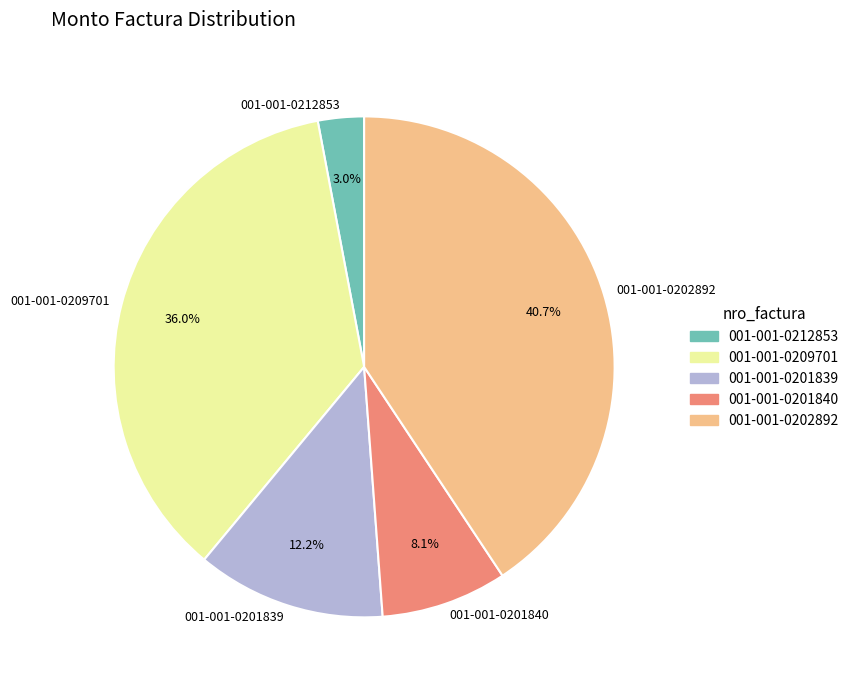

Does any single category account for the majority?

No